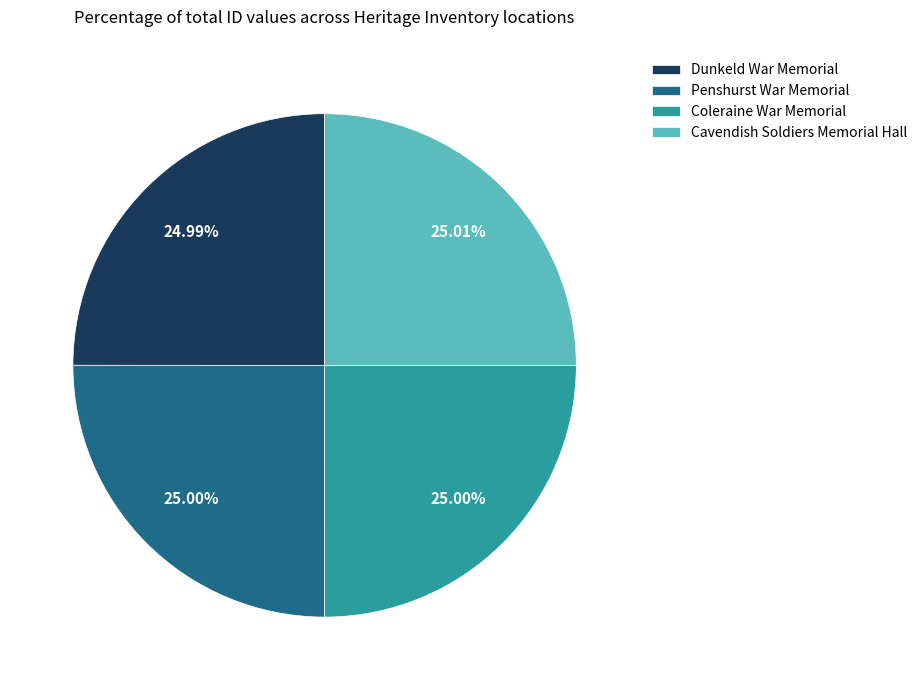

Is Coleraine War Memorial the majority of the pie?

No